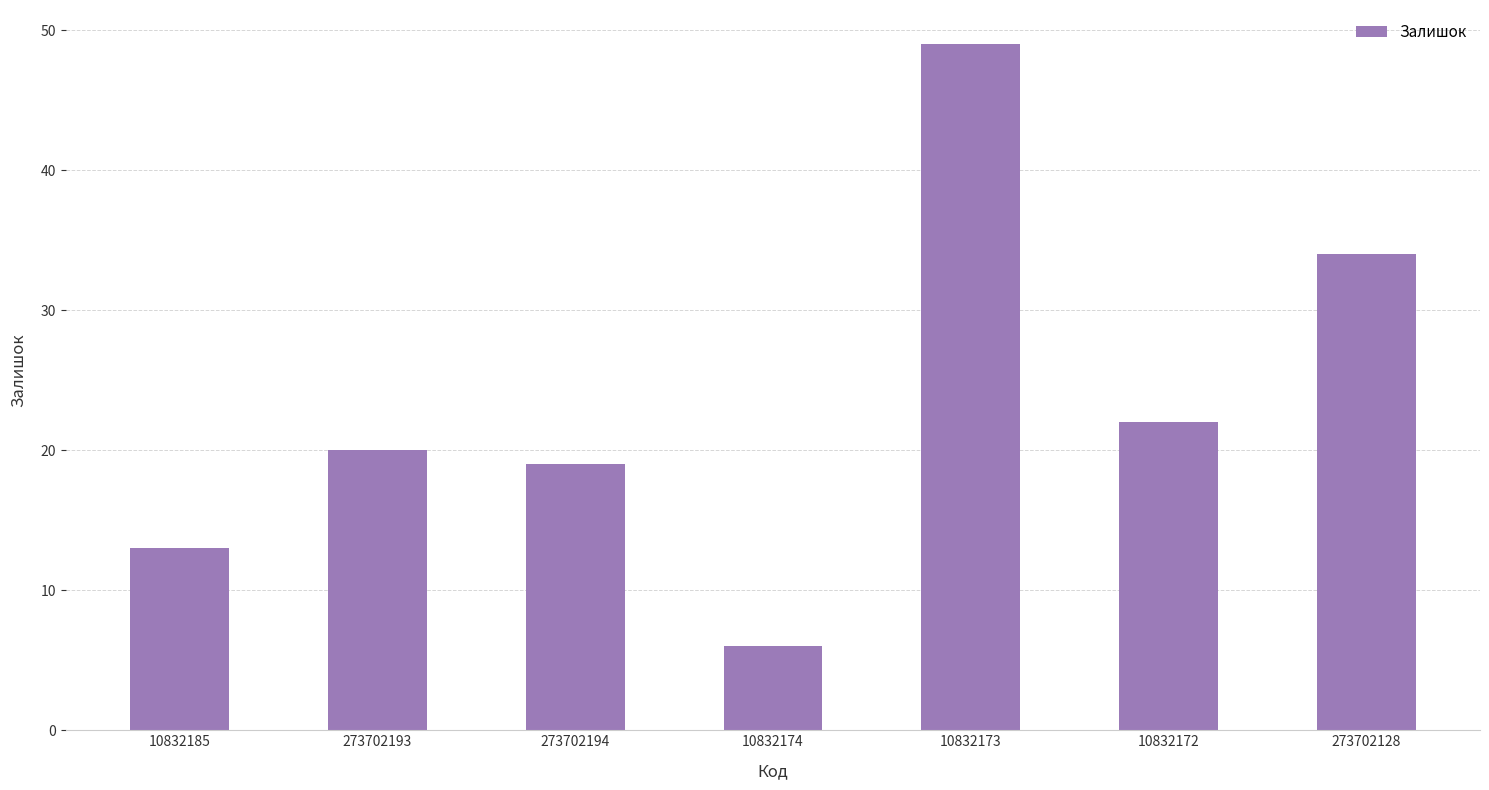

Reading left to right, list all the values displayed in this chart.

10832185=13	273702193=20	273702194=19	10832174=6	10832173=49	10832172=22	273702128=34